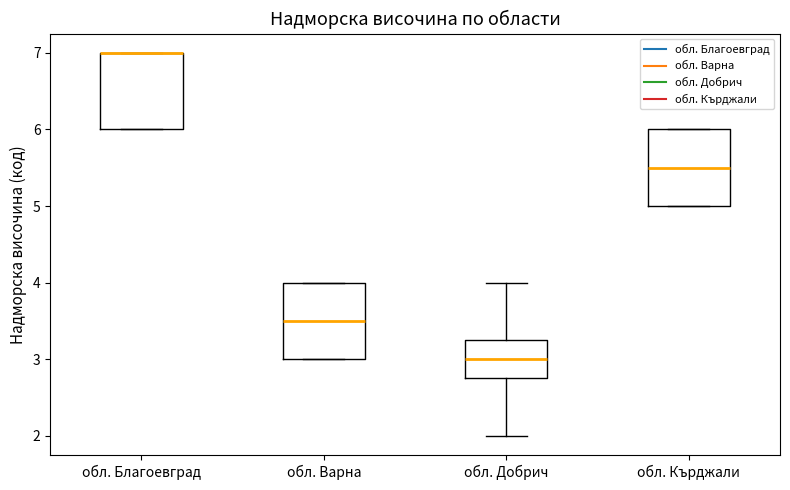

Reading left to right, transcribe this box plot: for each box, give where its median line is, the range the box spans, and where its two whiskers end, as read against the y-axis. The values are not printed on the chart, so give them approximately, as read against the axis.

обл. Благоевград: median 7.0 (drawn on the box's upper edge), box 6.0 to 7.0, whiskers 6.0 to 7.0
обл. Варна: median 3.5, box 3.0 to 4.0, whiskers 3.0 to 4.0
обл. Добрич: median 3.0, box 2.8 to 3.3, whiskers 2.0 to 4.0
обл. Кърджали: median 5.5, box 5.0 to 6.0, whiskers 5.0 to 6.0